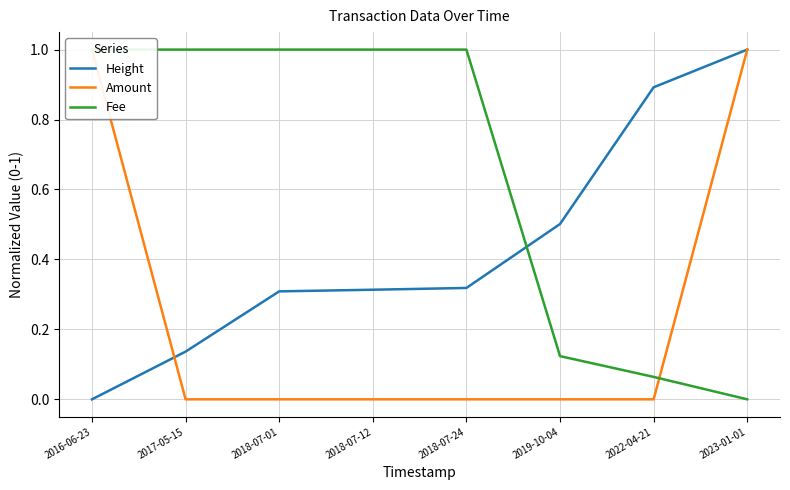

Which series has the widest spread of values?

Height